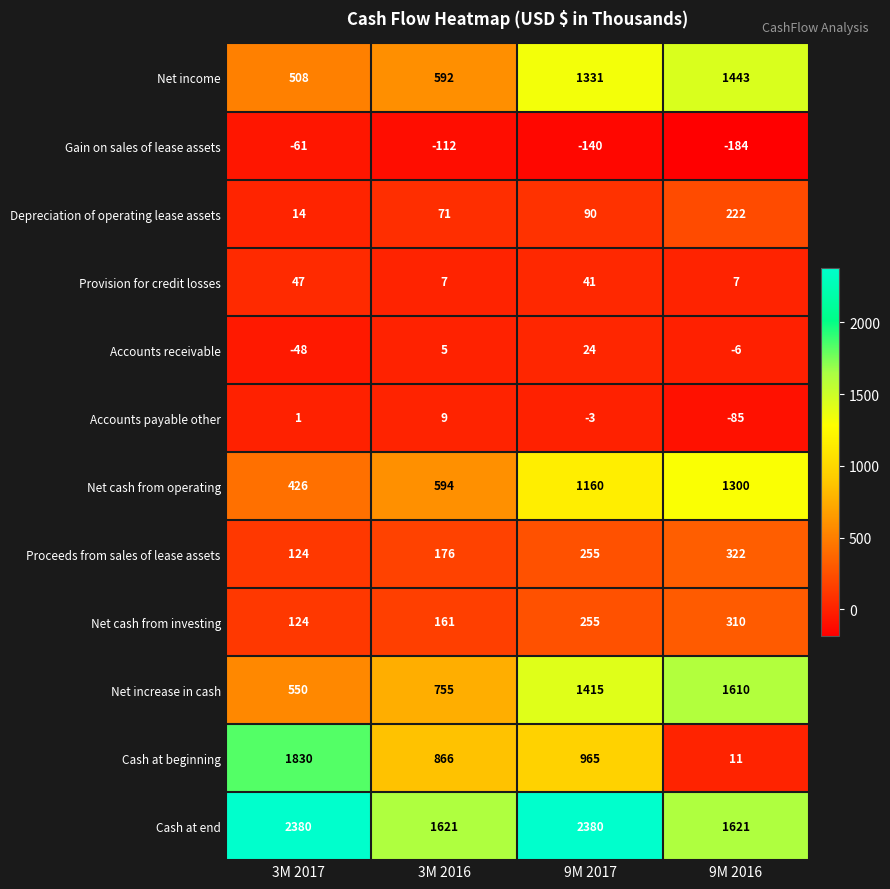

Which series changed the most between 3M 2016 and 9M 2017?

Cash at end